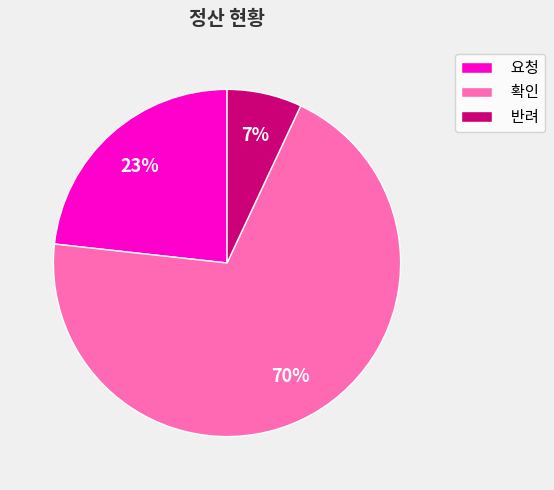

To the nearest percent, what is the difference between the 반려 and 확인 slice percentages?

63%